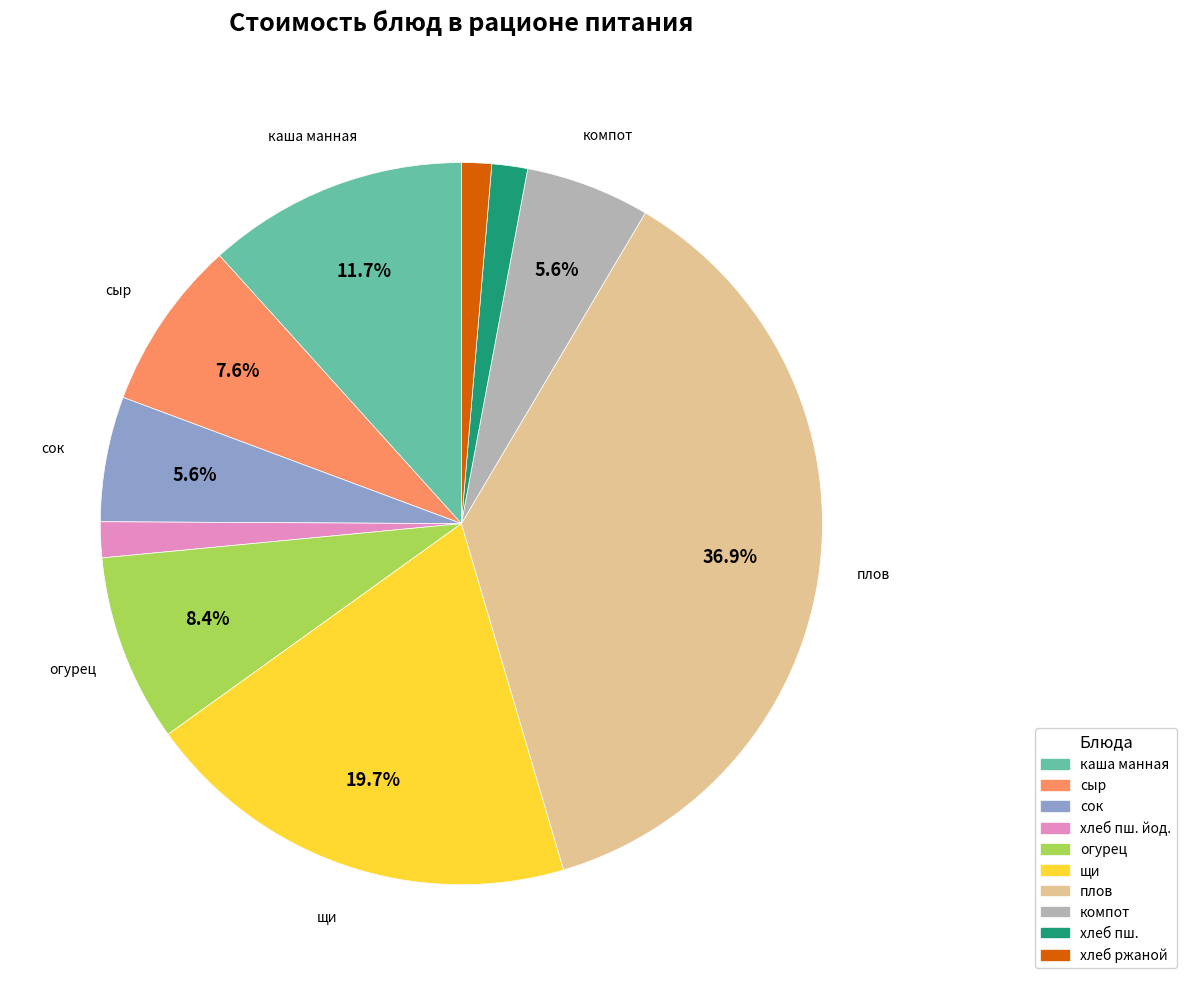

Does any single category account for the majority?

No